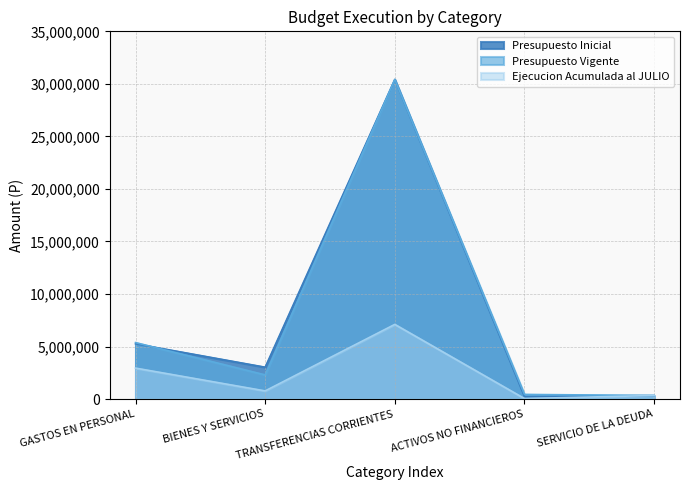

Rank the series by their maximum value, from lowest to highest.

Ejecucion Acumulada al JULIO, Presupuesto Inicial, Presupuesto Vigente